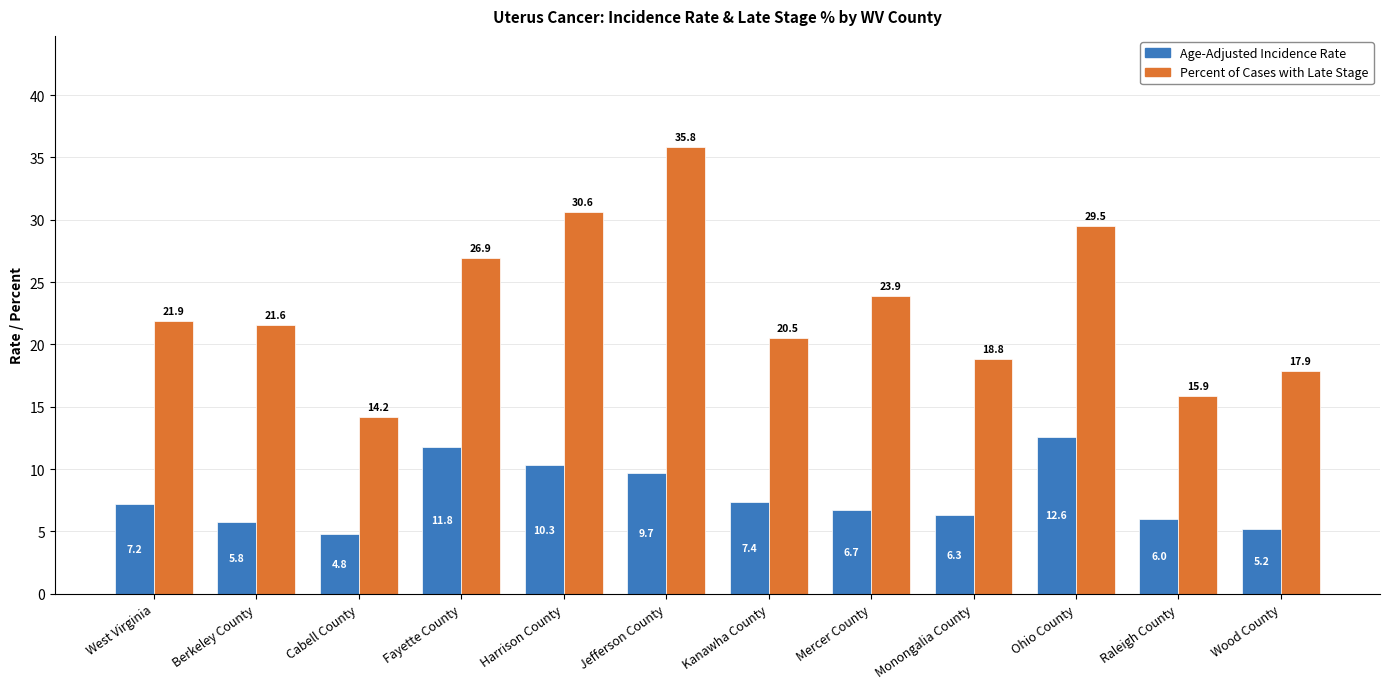

What is the spread (max minus min) of values at Fayette County?

15.1